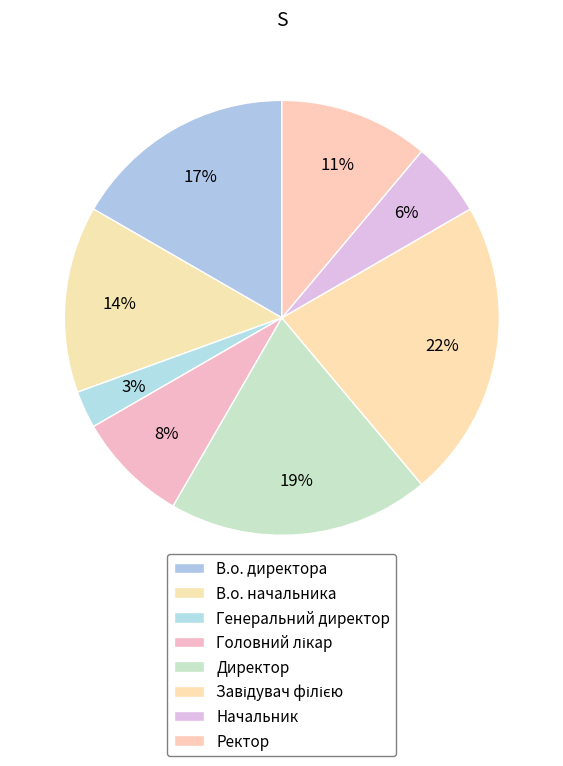

How many segments does this pie chart have?

8